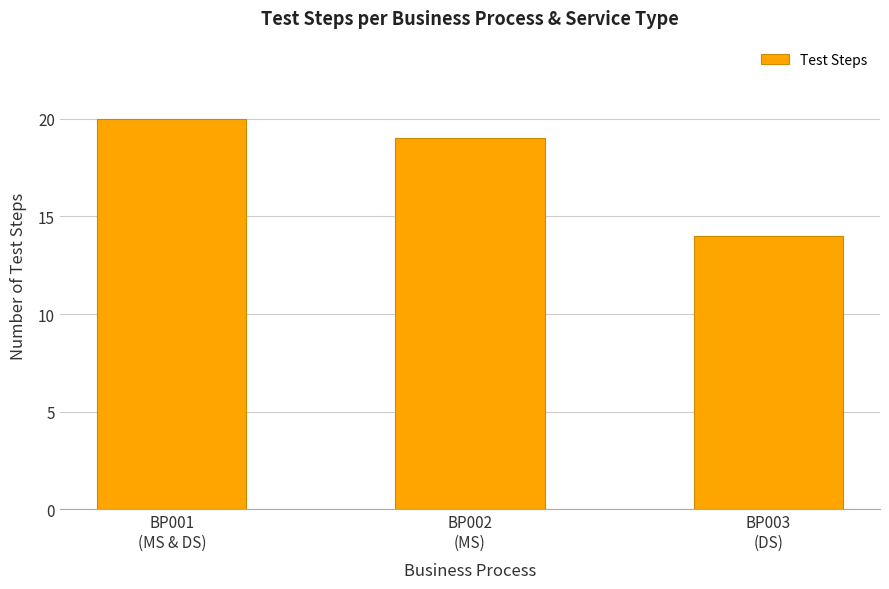

Approximately how many times larger is the value at BP001
(MS & DS) compared to BP002
(MS)?

1.1